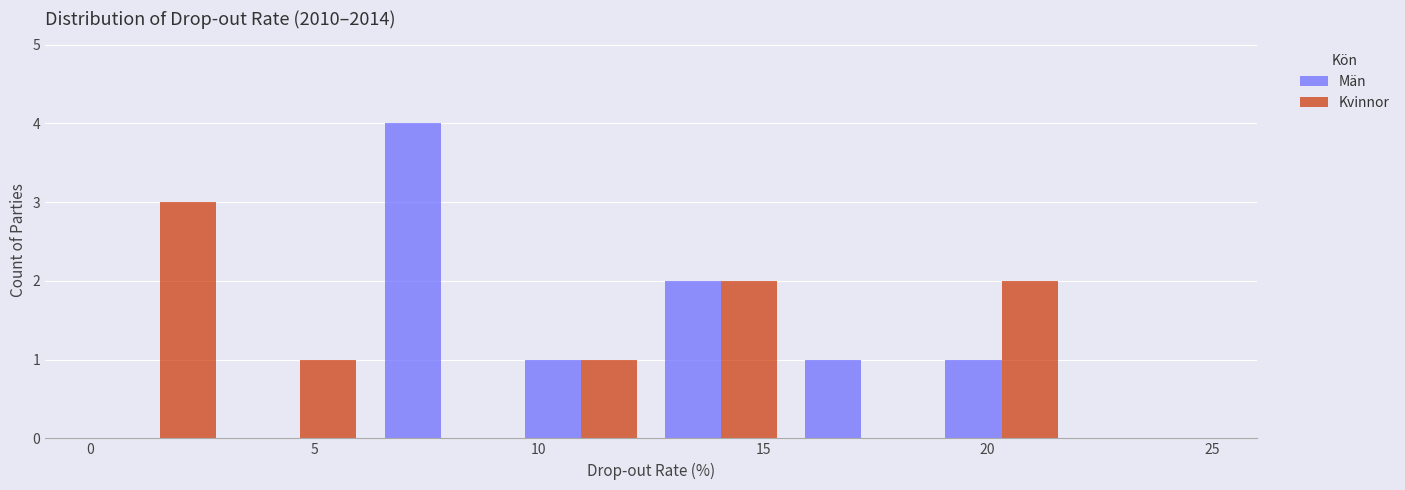

In the Kvinnor series, which range on the x-axis has the tallest bar?

0.0 to 3.0